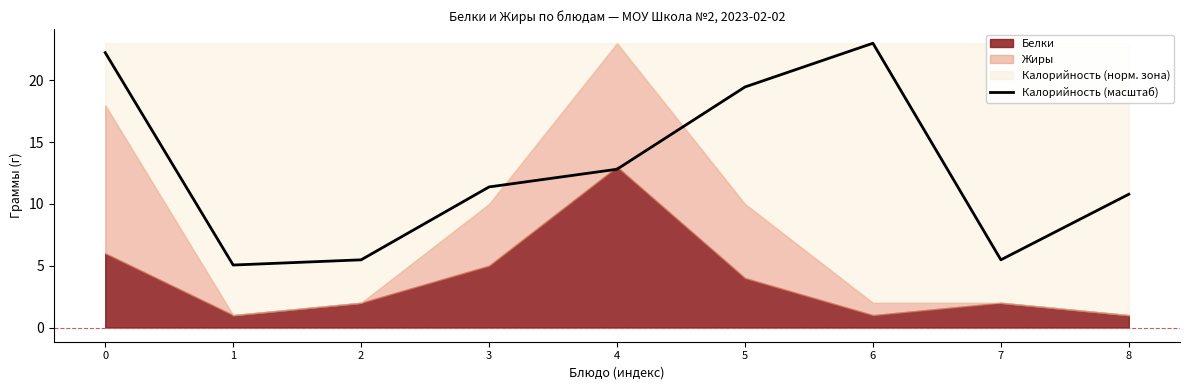

Reading left to right, list all the values displayed in this chart.

22.2	5.1	5.5	11.4	12.8	19.5	23.0	5.5	10.8